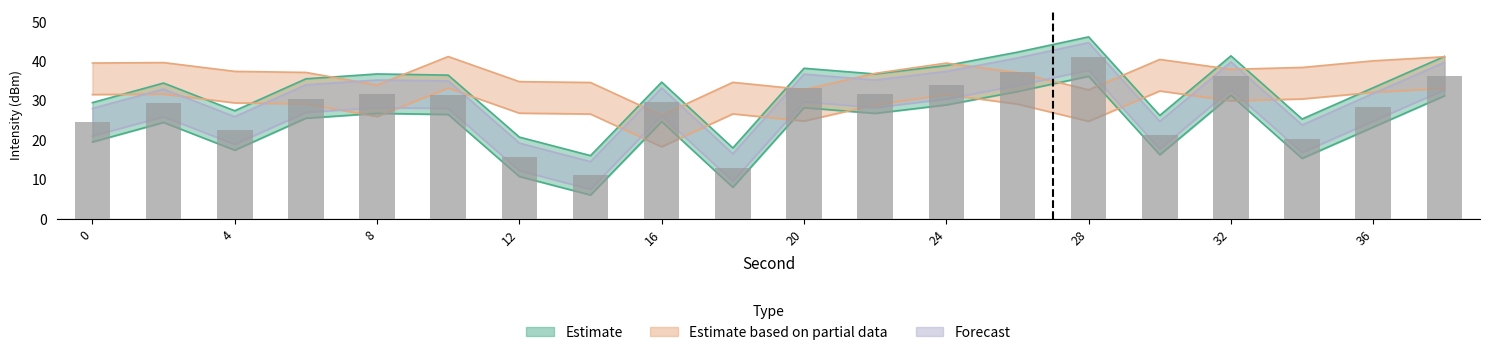

What is the total value across all series at 12?

74.7